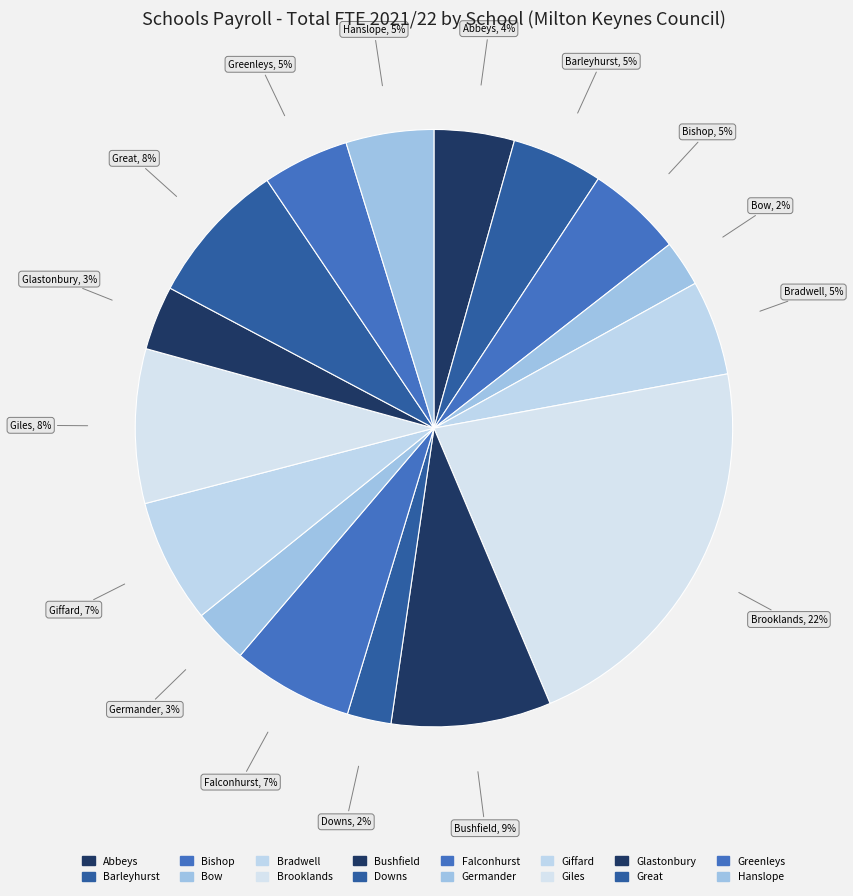

How many slices are in this pie chart?

16